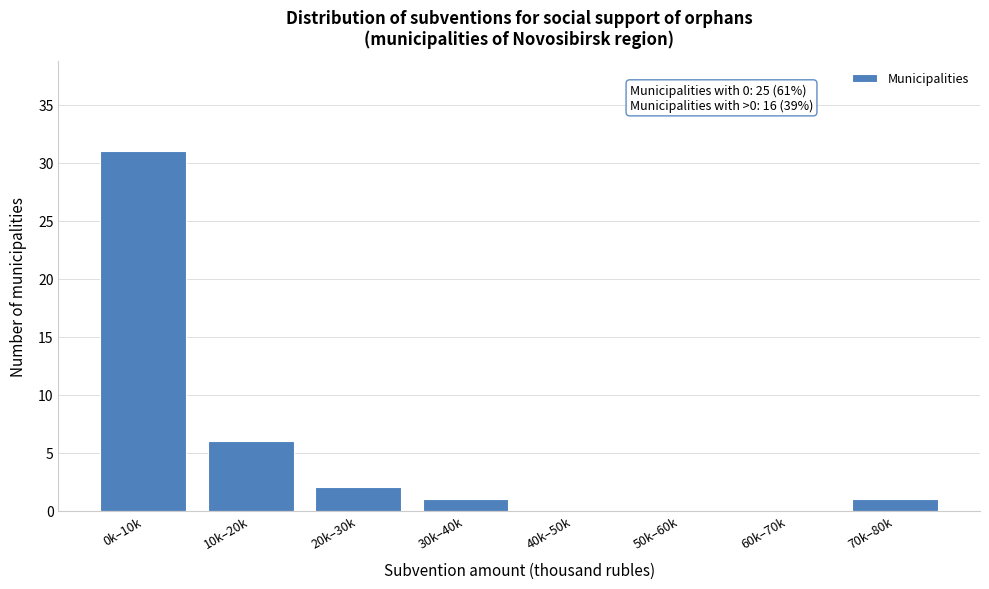

Reading left to right, list all the values displayed in this chart.

0k–10k=31	10k–20k=6	20k–30k=2	30k–40k=1	40k–50k=0	50k–60k=0	60k–70k=0	70k–80k=1